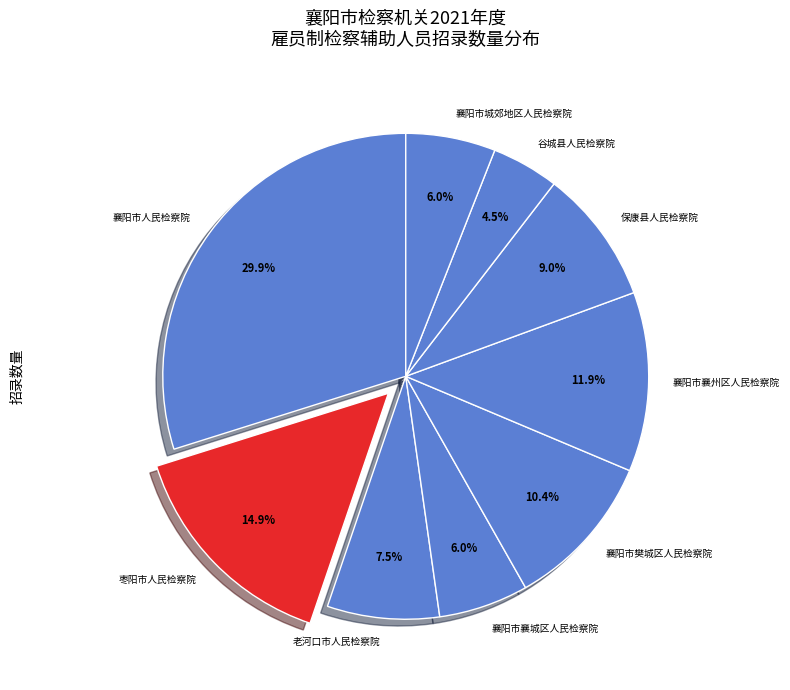

Which category has the biggest portion of the pie?

襄阳市人民检察院